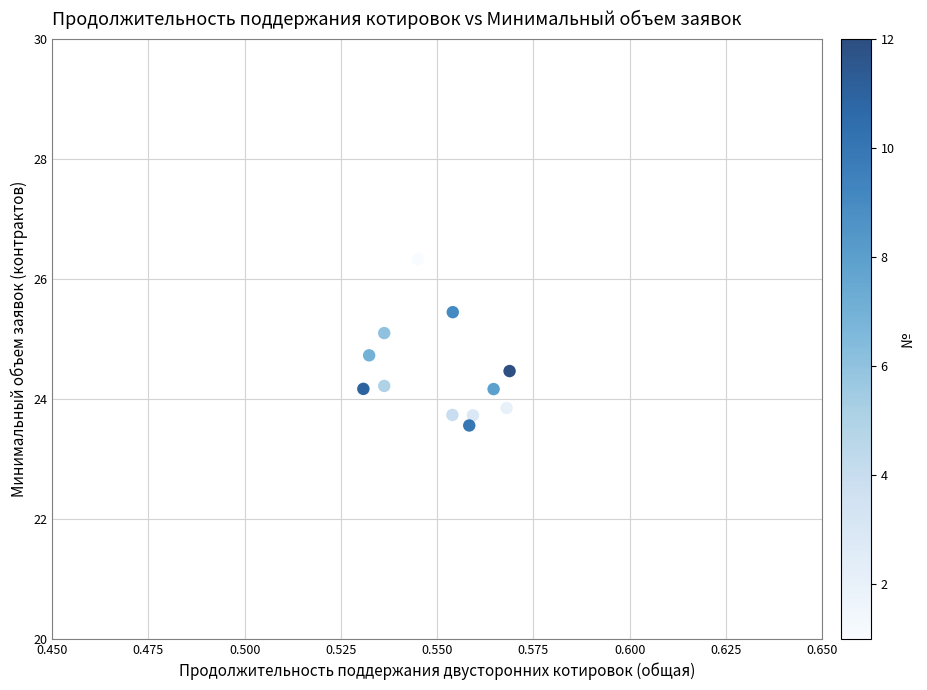

What is the average X value?

0.6